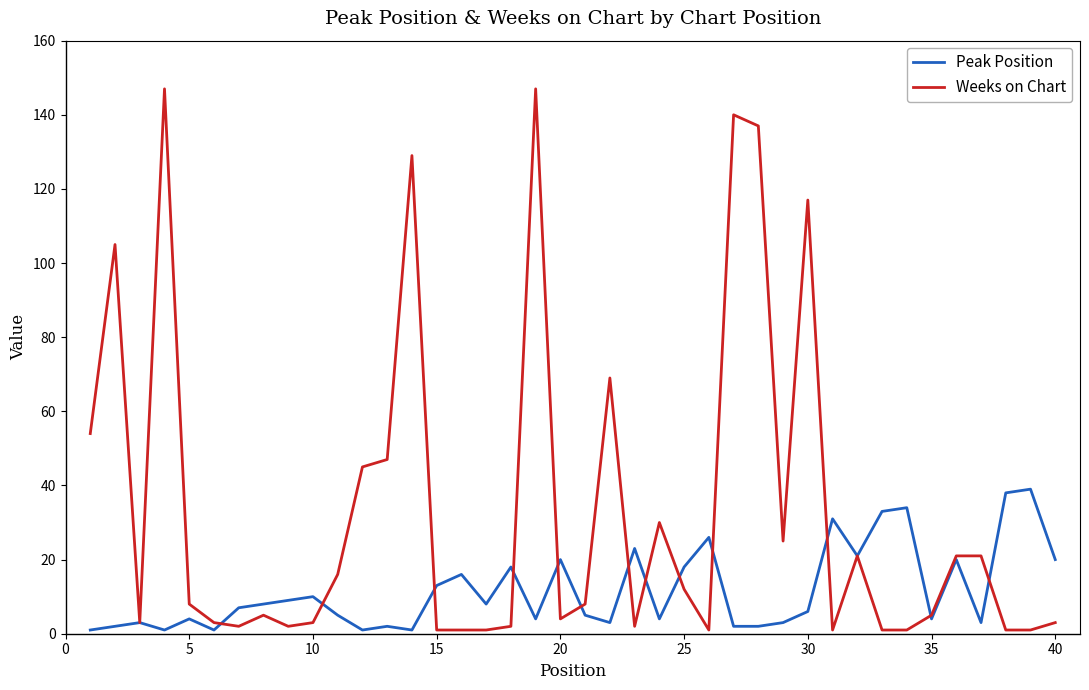

What is the maximum value shown in the chart?

147